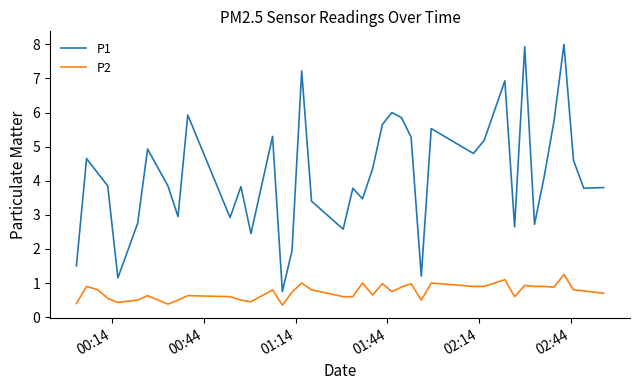

Which series has the largest total across all categories?

P1